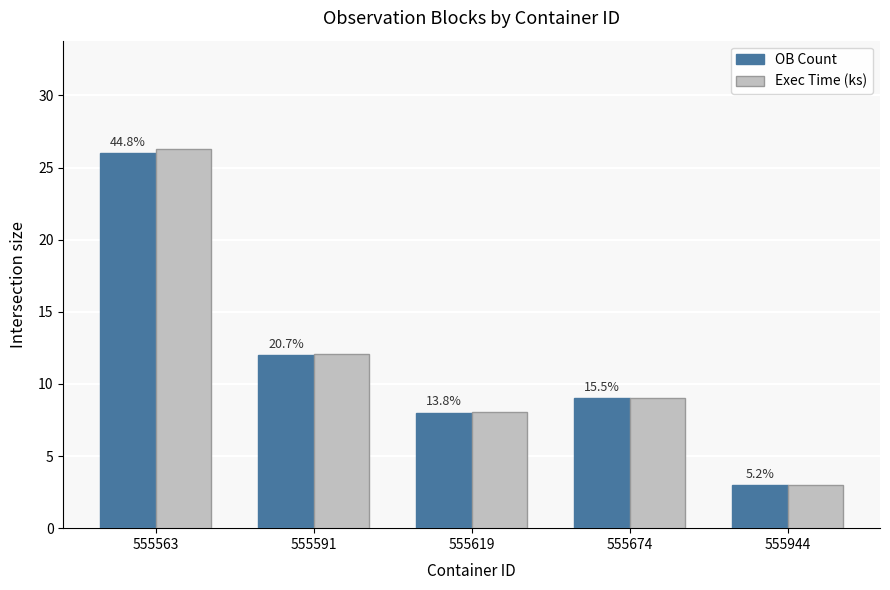

Which category has the highest value in the OB Count series?

555563